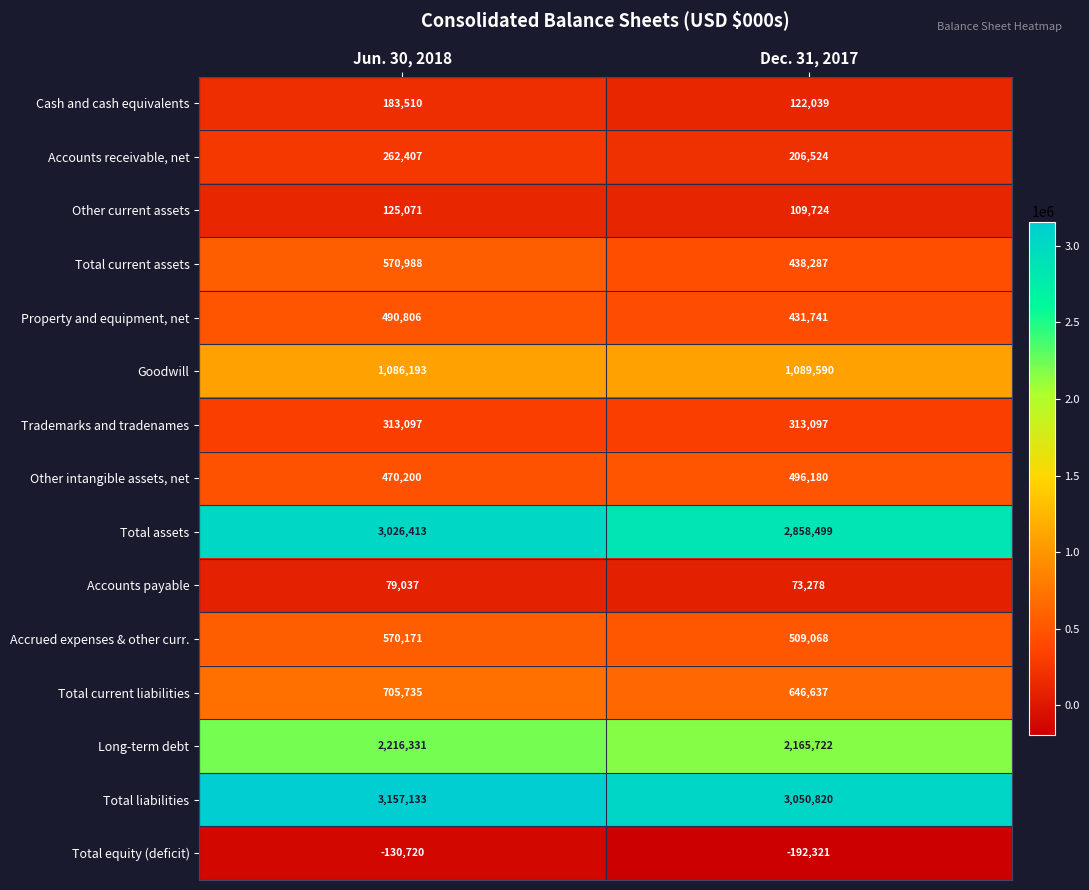

The value of Property and equipment, net at Jun. 30, 2018 is 490806. True or false?

True